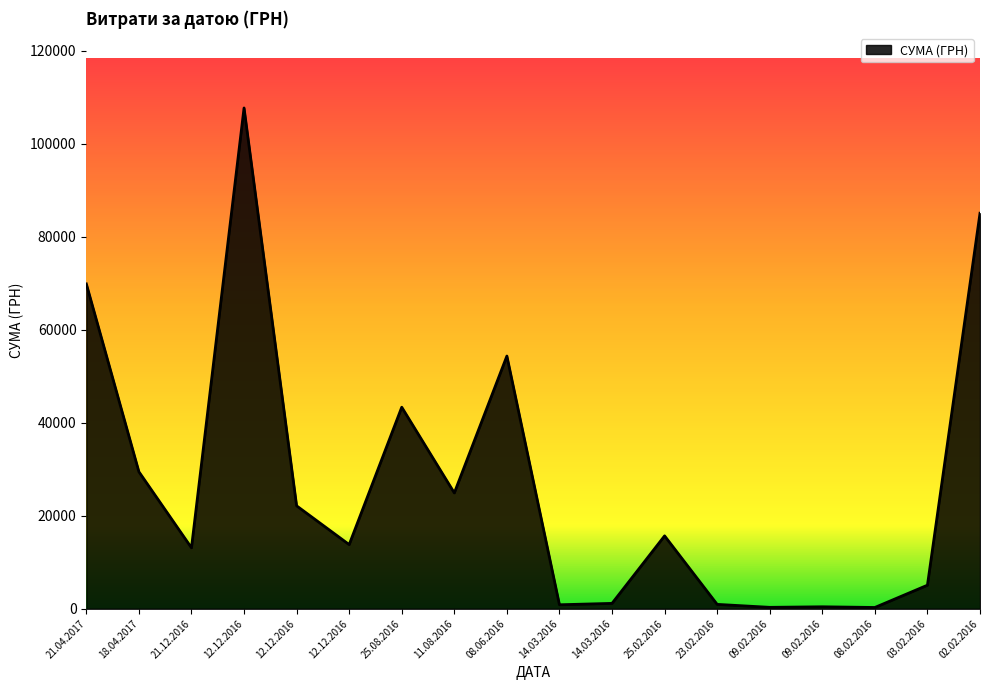

The value at 14.03.2016 is 1152.5. True or false?

True